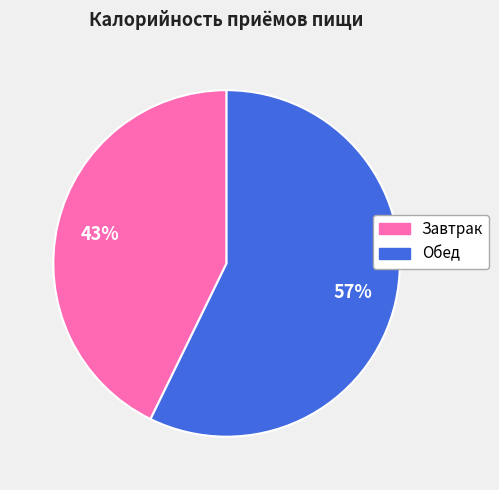

Which category accounts for the majority?

Обед